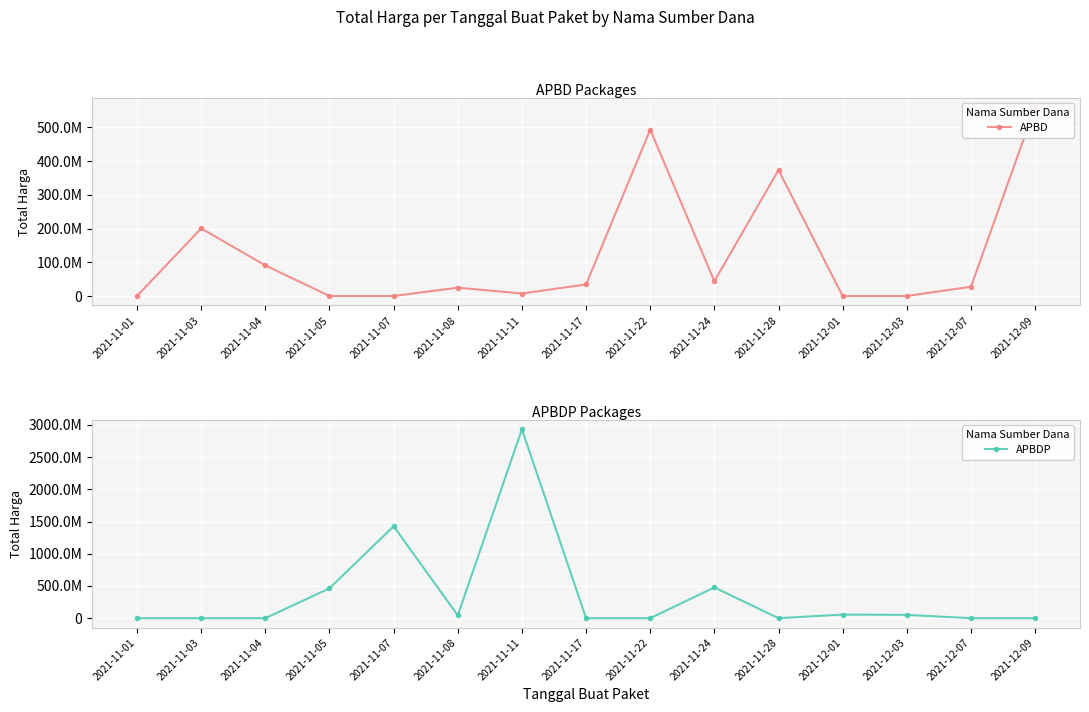

List the series in order of their overall mean, lowest first.

APBD, APBDP